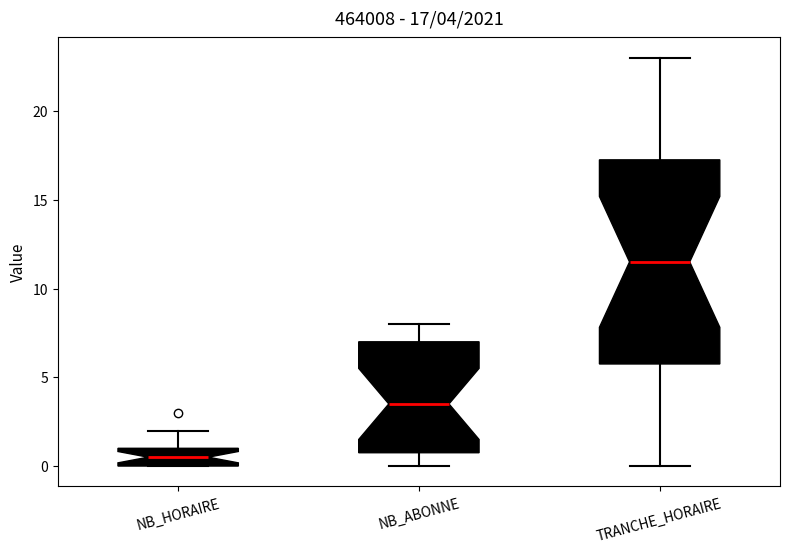

Which box is the tallest, from its lower edge to its upper edge?

TRANCHE_HORAIRE